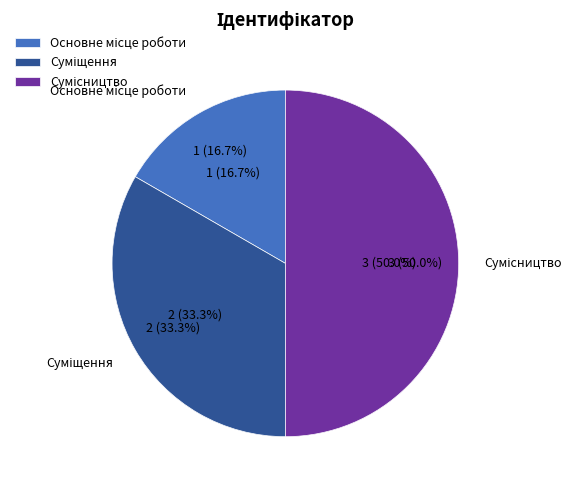

What percentage is the Суміщення slice, to the nearest percent?

33%